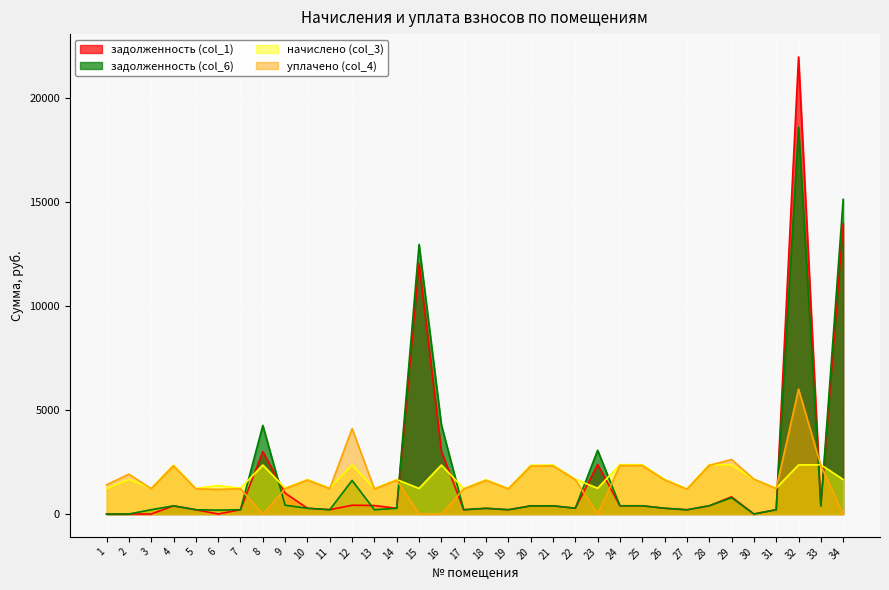

The уплачено (col_4) series shows 1209.8 at 19. True or false?

True